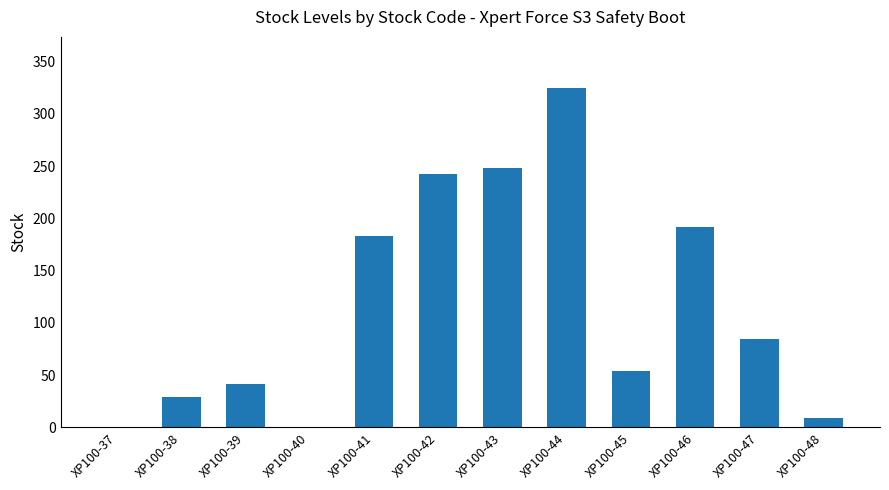

What is the sum of the values at XP100-42 and XP100-40?

243